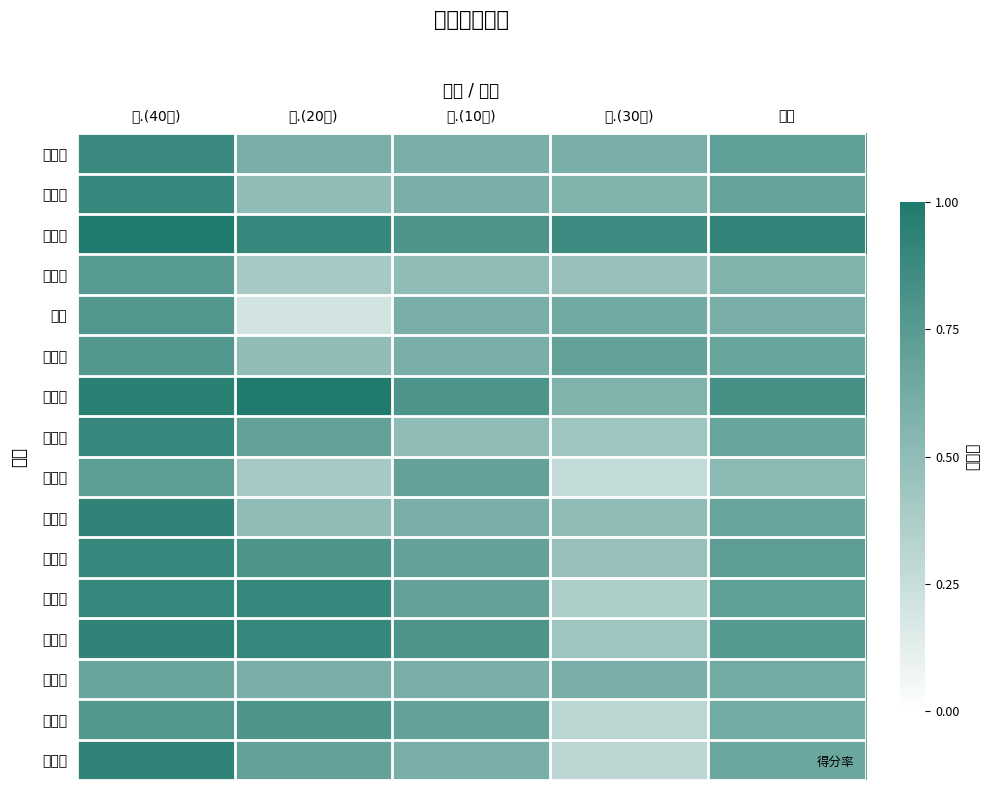

How many data points does each series have?

5